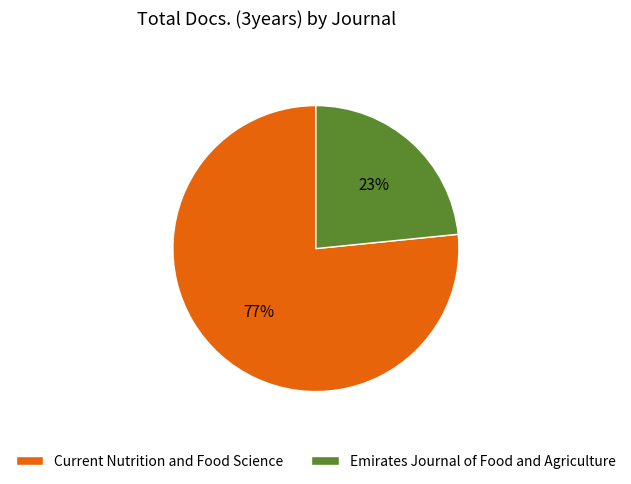

How many segments does this pie chart have?

2